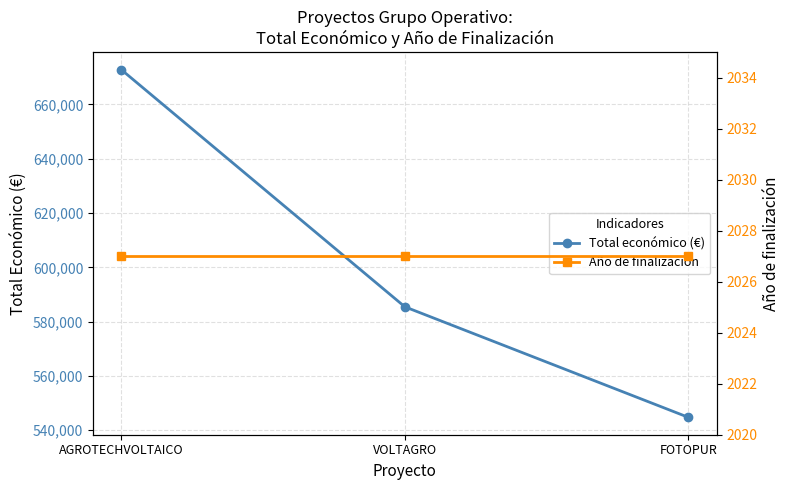

Where does the Total económico (€) series first go above 585460?

AGROTECHVOLTAICO